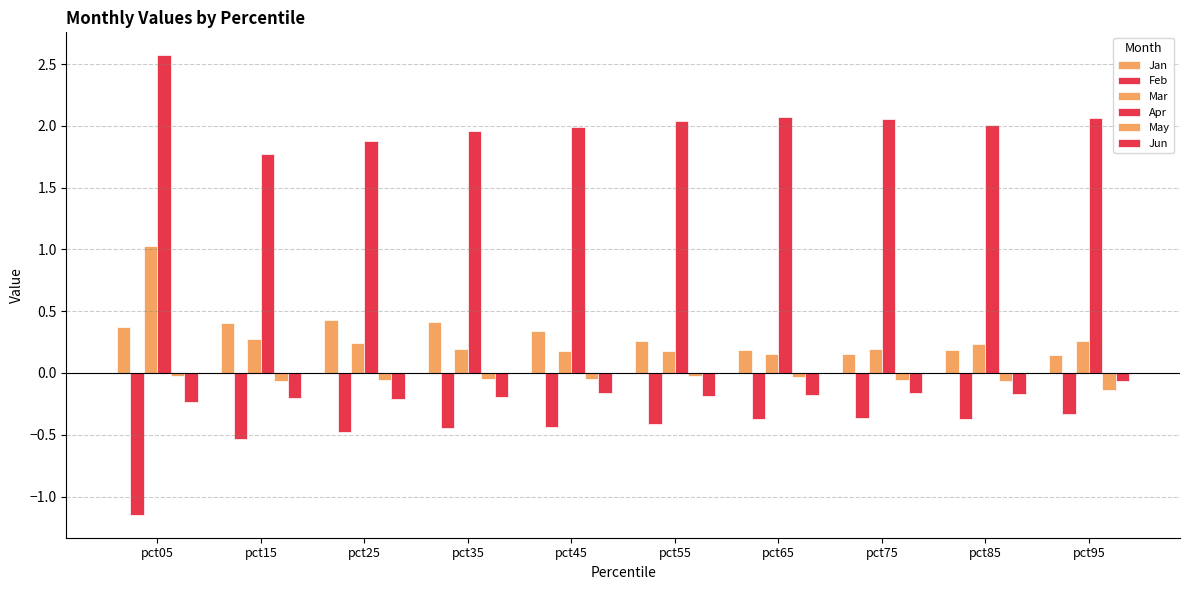

How many bars are there in each group?

6